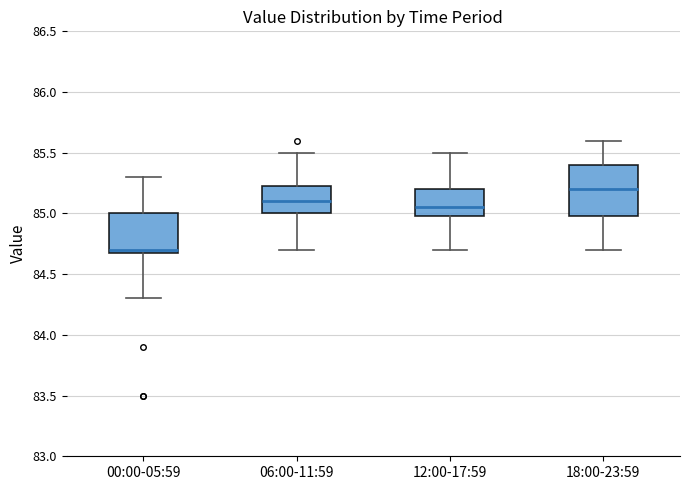

Comparing the boxes themselves (not the whiskers), which one is the tallest?

18:00-23:59